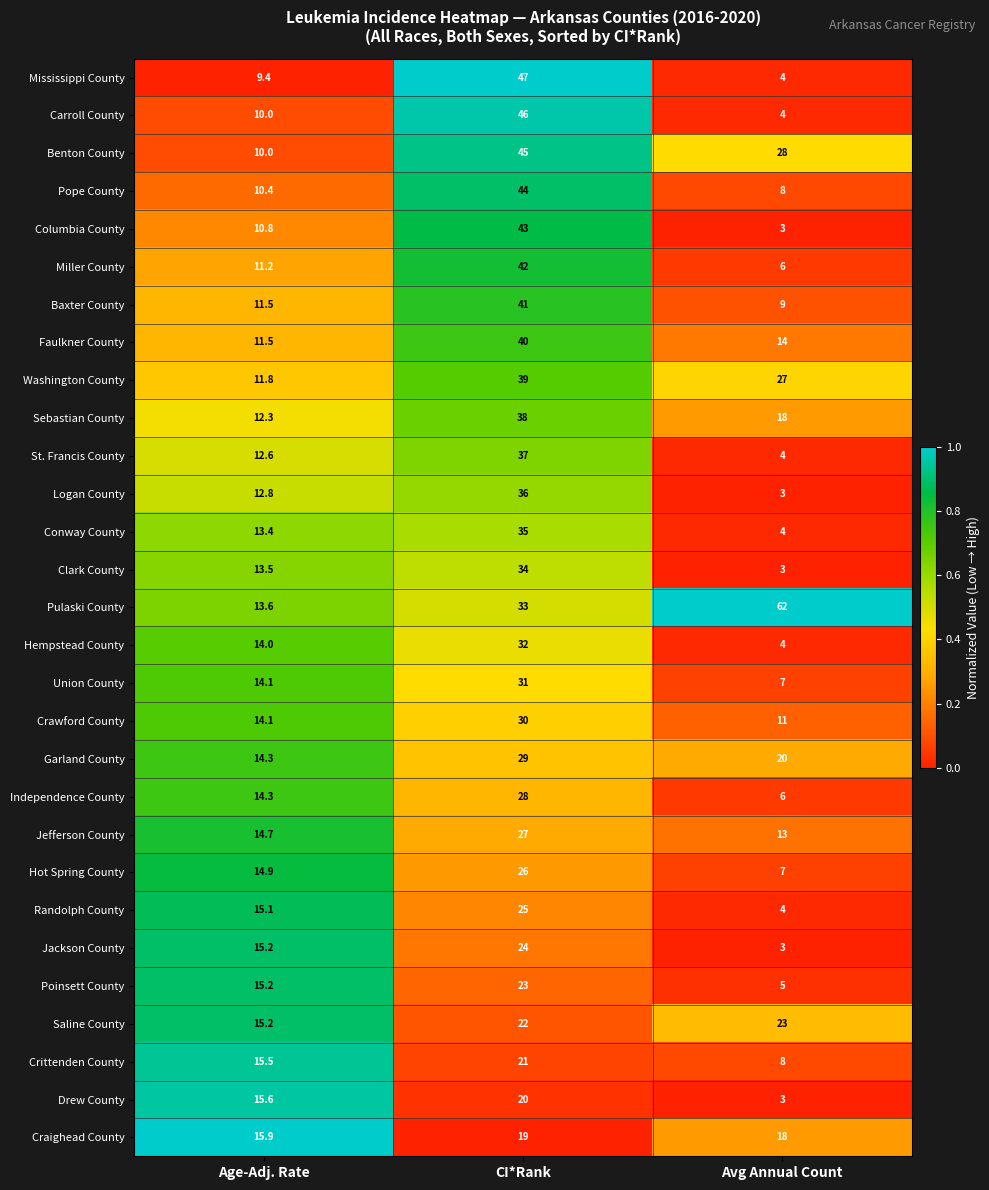

Which category has the highest value in the Craighead County series?

CI*Rank